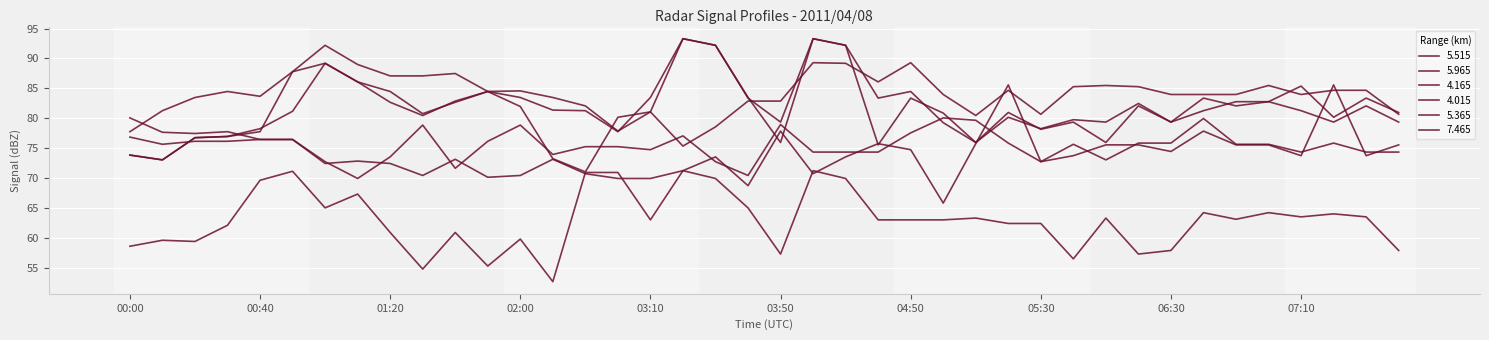

True or false: 7.465 and 5.965 intersect in this chart.

False